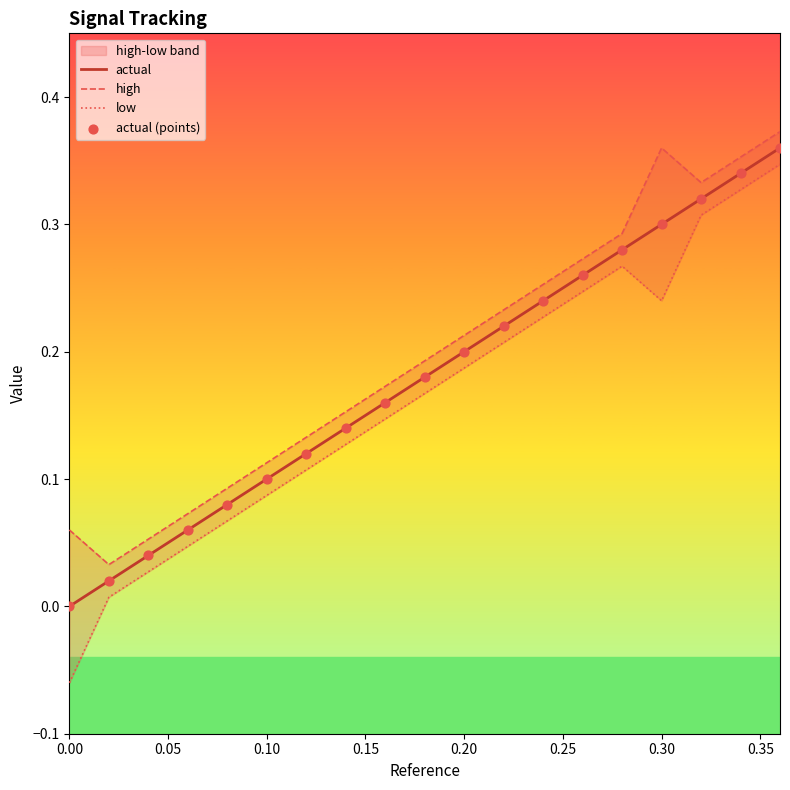

Which series reaches the minimum Y coordinate?

low